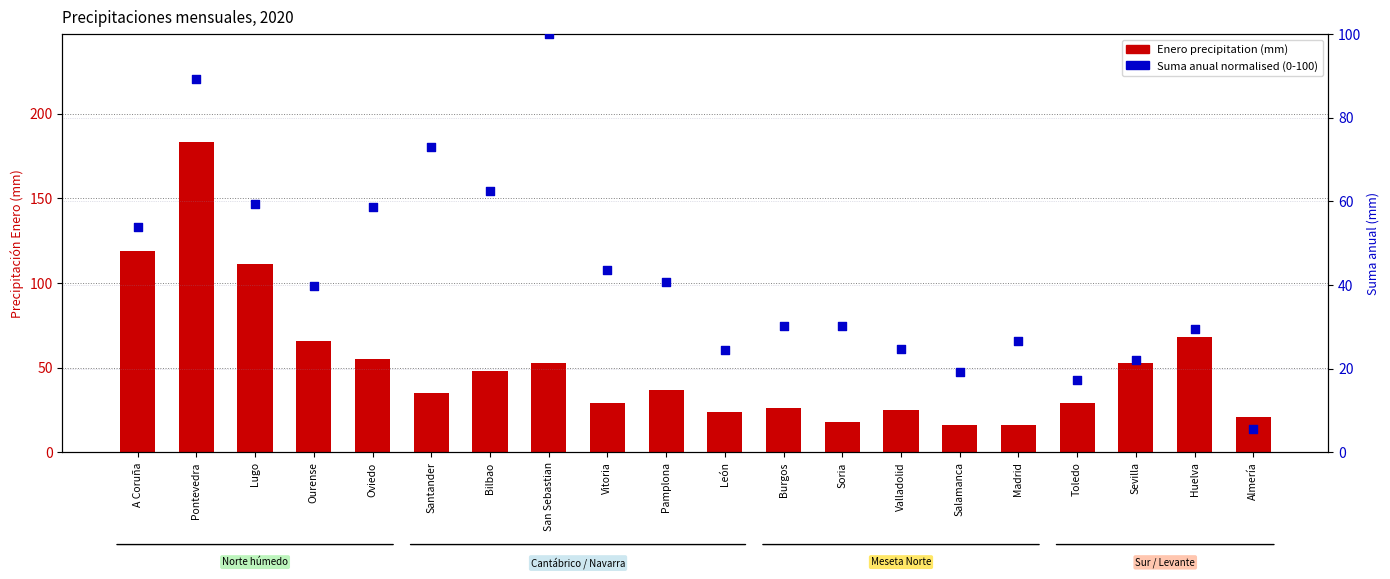

Which series contains the highest Y value?

Enero precipitation